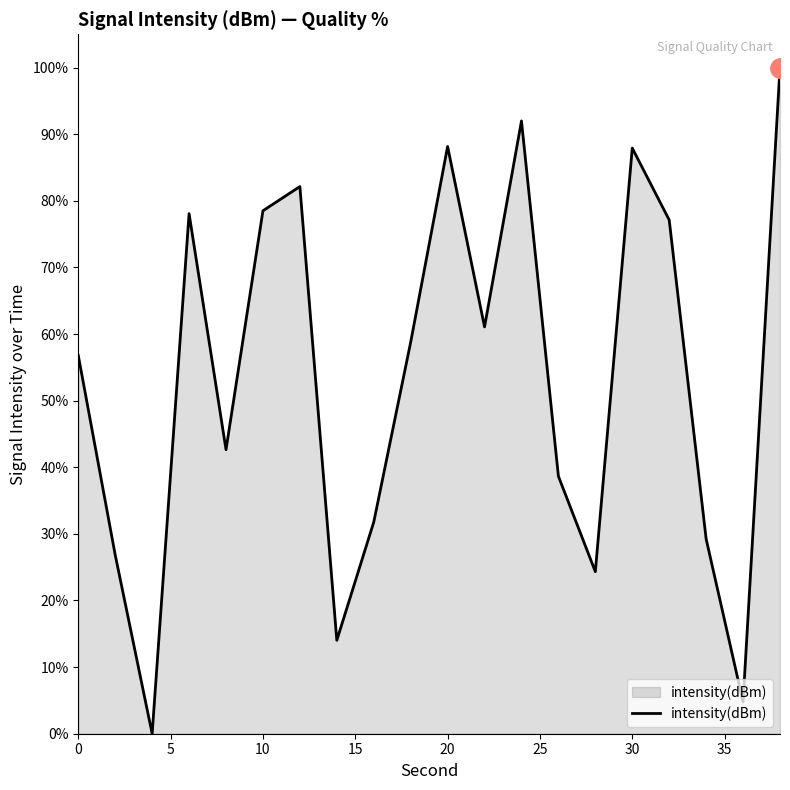

What is the greatest value displayed?

100.0